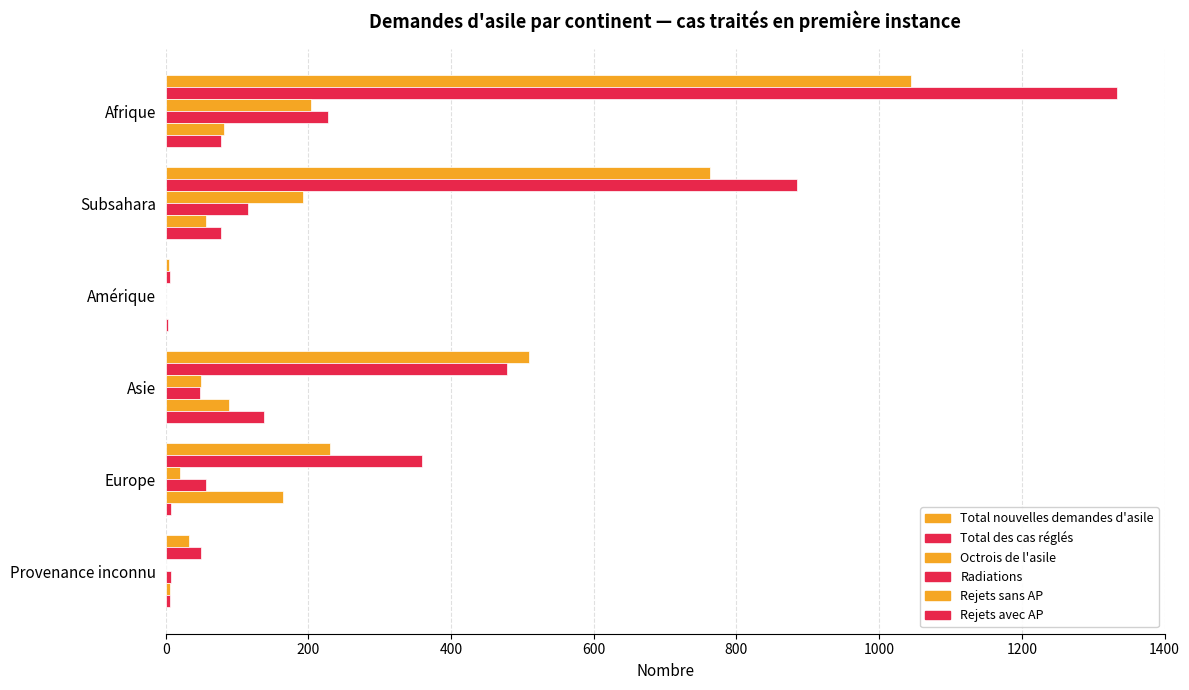

How many values in Radiations are above zero?

5